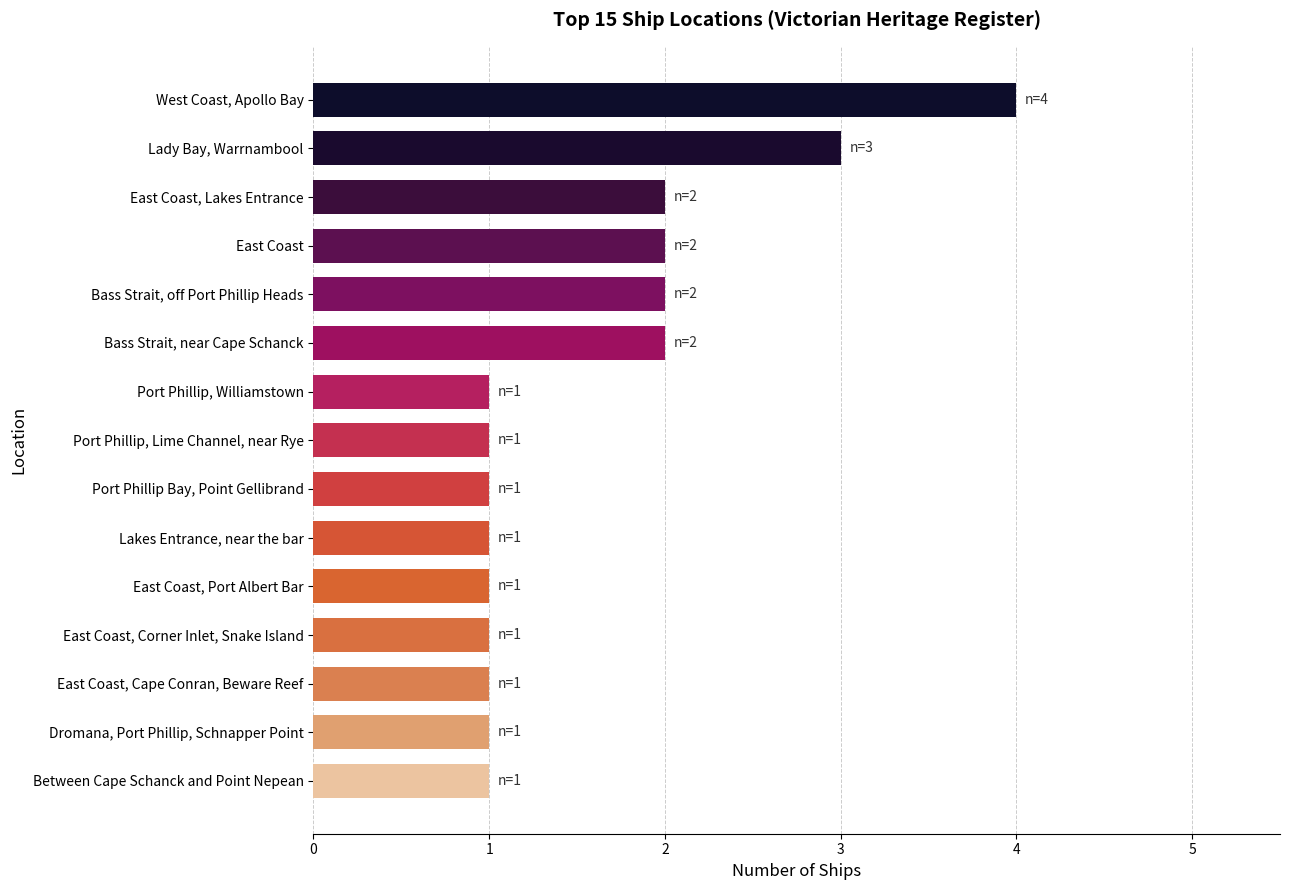

True or false: the data shows 1 at Bass Strait, near Cape Schanck.

False